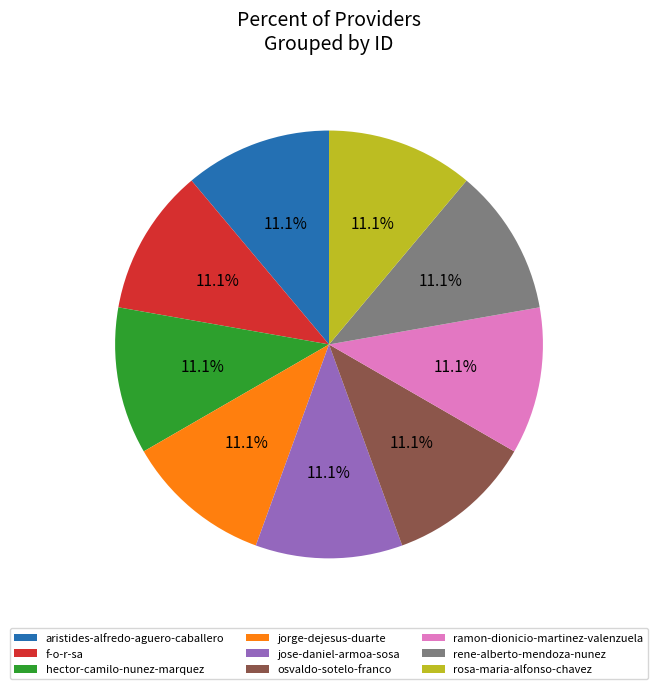

True or false: jose-daniel-armoa-sosa accounts for 1% of the total.

False